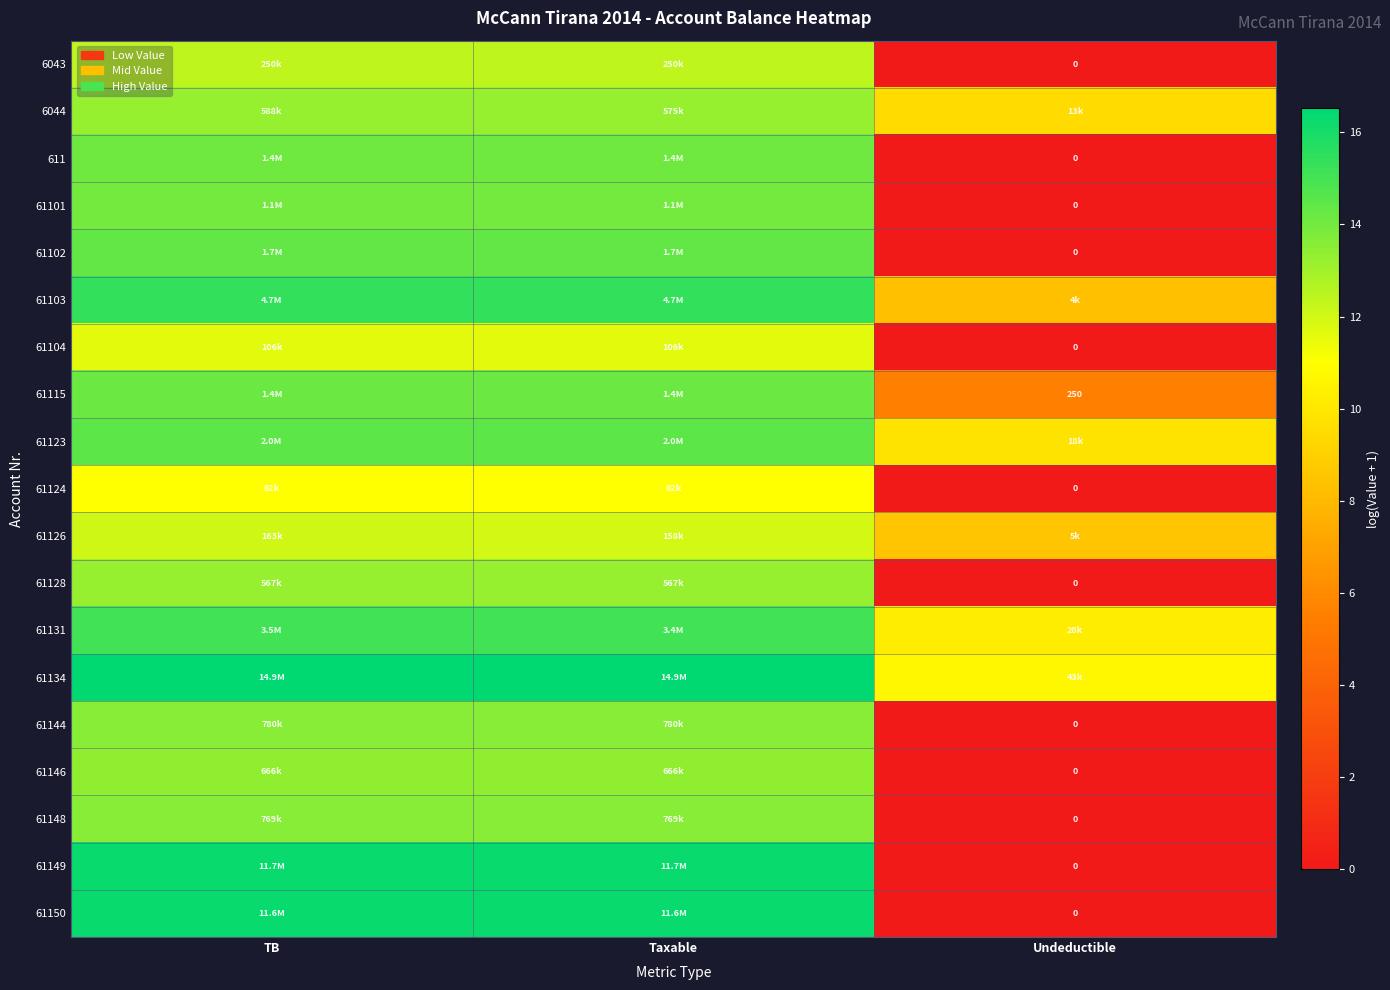

How many categories are shown in the chart?

3